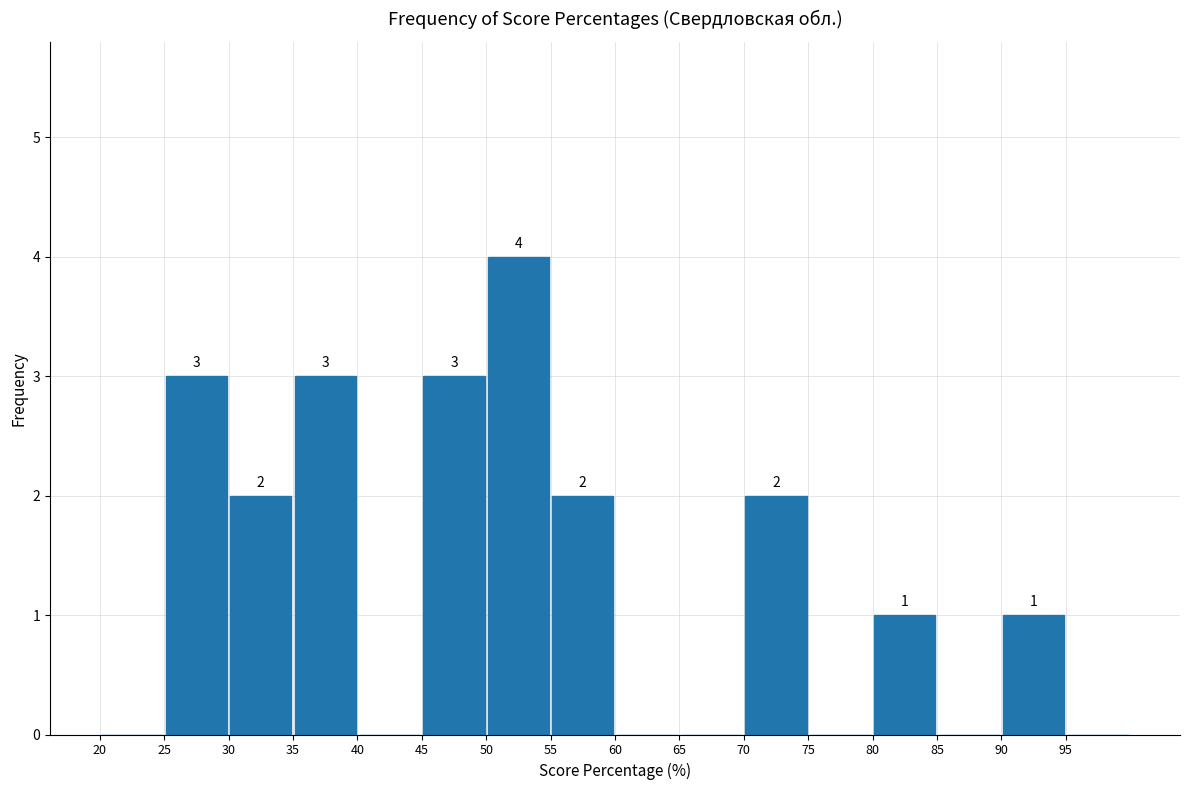

Over which range of the x-axis is the bar tallest?

50 to 55